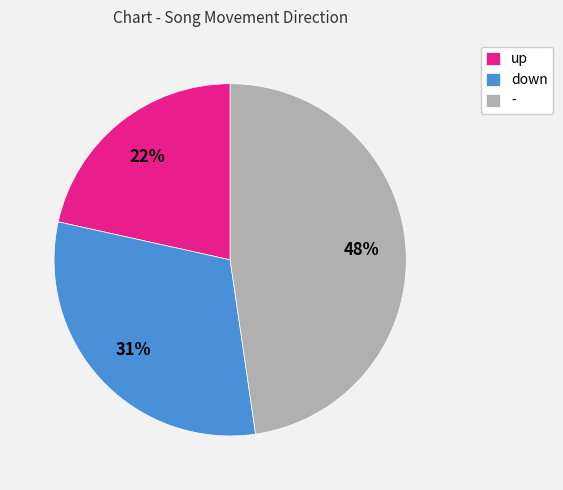

To the nearest percent, what is the combined percentage of - and up?

69%